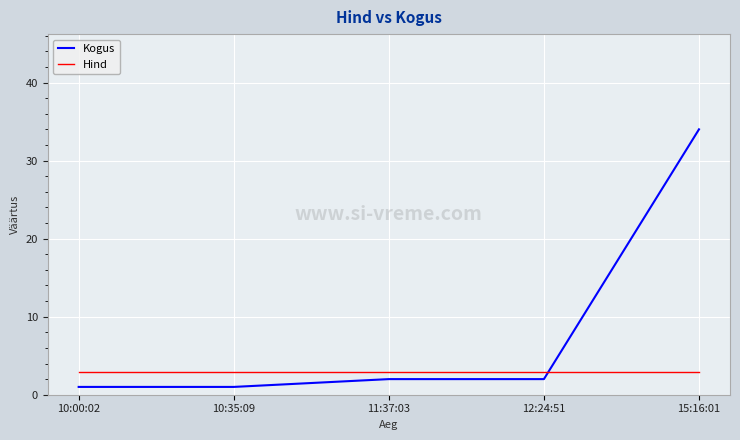

What is the difference between the Kogus values at 12:24:51 and 15:16:01?

32.0